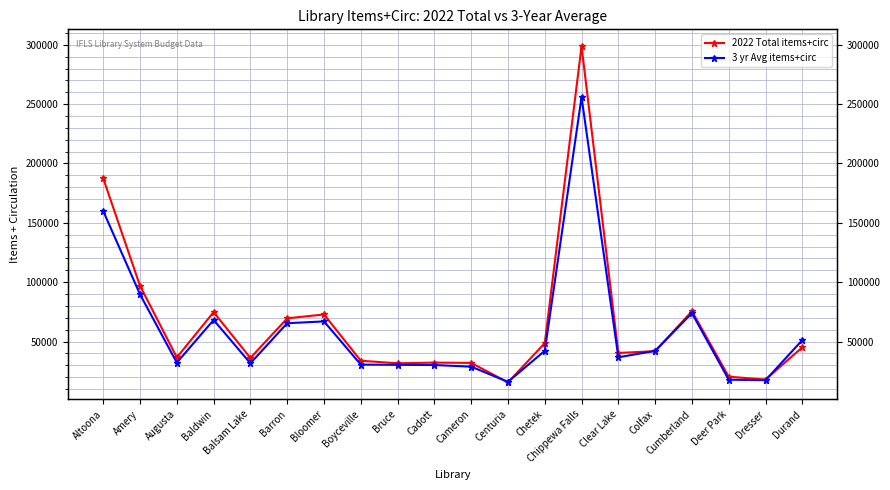

Which series has the largest range (max minus min)?

2022 Total items+circ